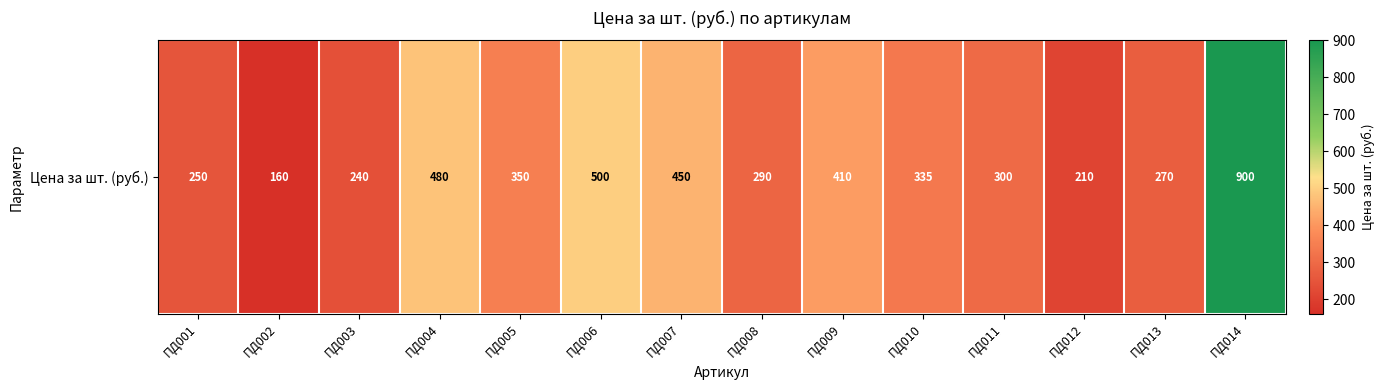

Reading left to right, transcribe all the data shown in this chart.

ПД001=250	ПД002=160	ПД003=240	ПД004=480	ПД005=350	ПД006=500	ПД007=450	ПД008=290	ПД009=410	ПД010=335	ПД011=300	ПД012=210	ПД013=270	ПД014=900